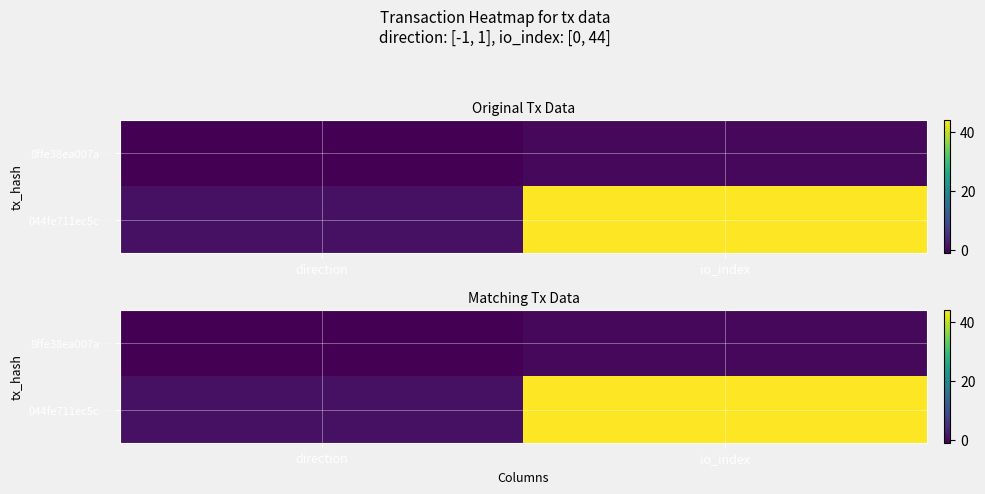

What is the average value of the 044fe711ec5c… series?

22